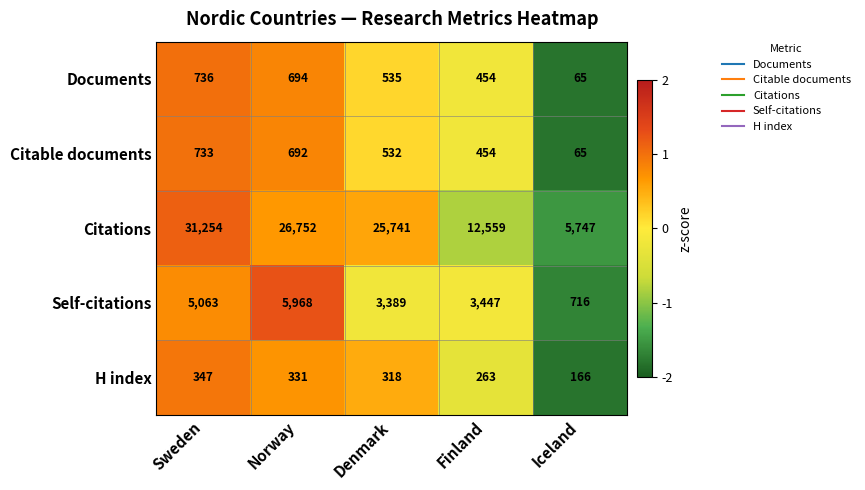

List the labels in order of Self-citations value, smallest first.

Iceland, Denmark, Finland, Sweden, Norway